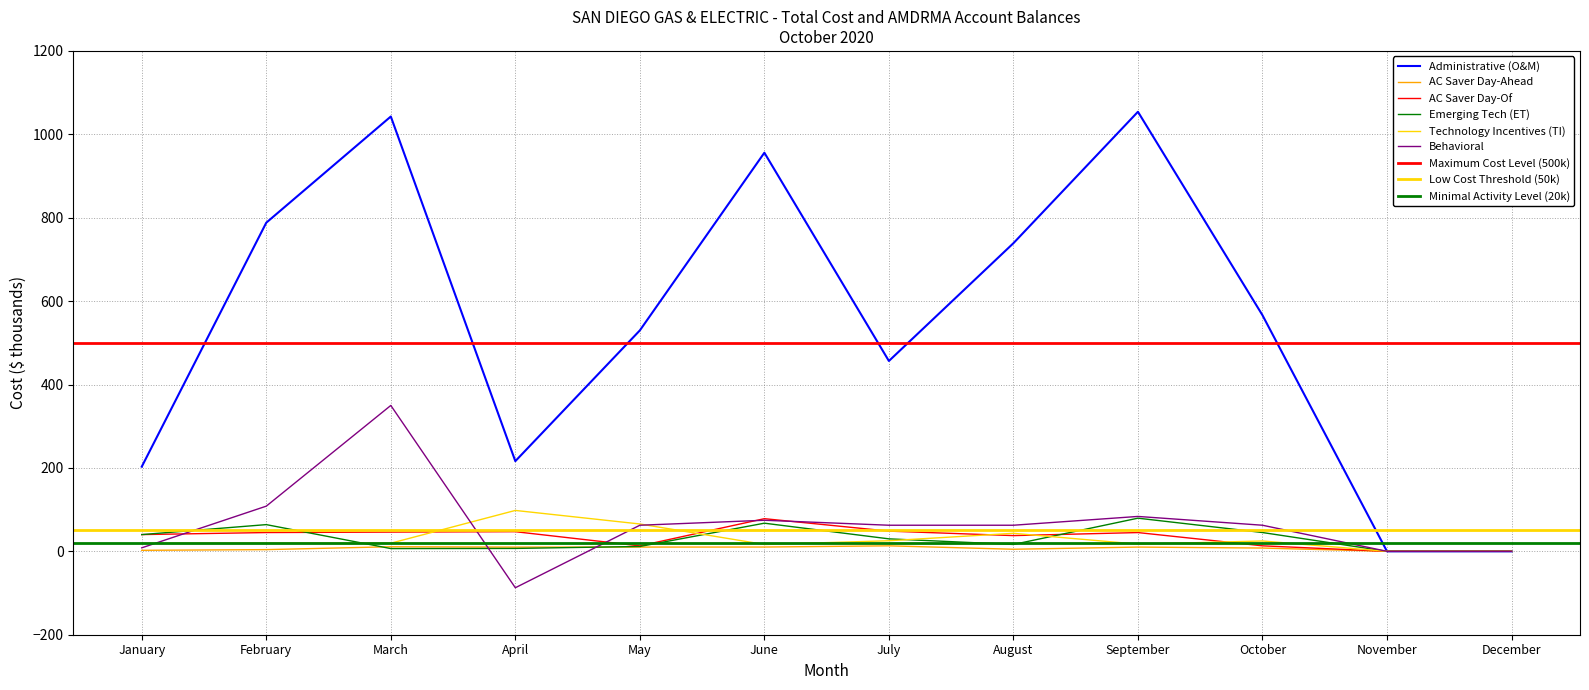

Where is Administrative (O&M) nearest to the value 527?

May